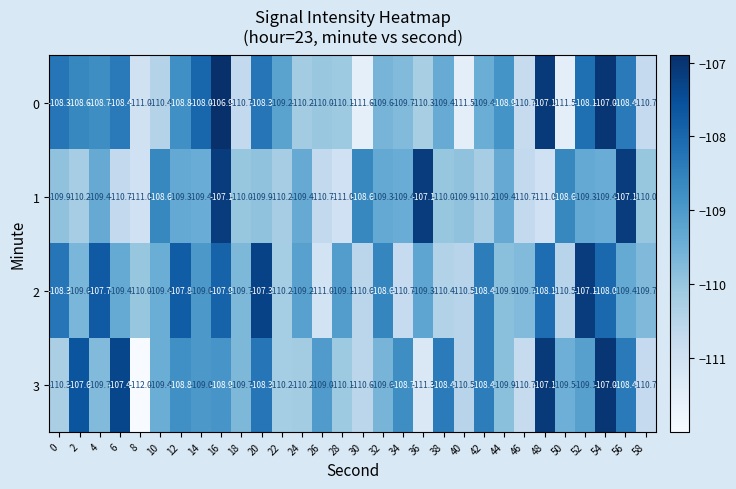

What is the difference between the second highest and second lowest values in the 2 series?

3.4